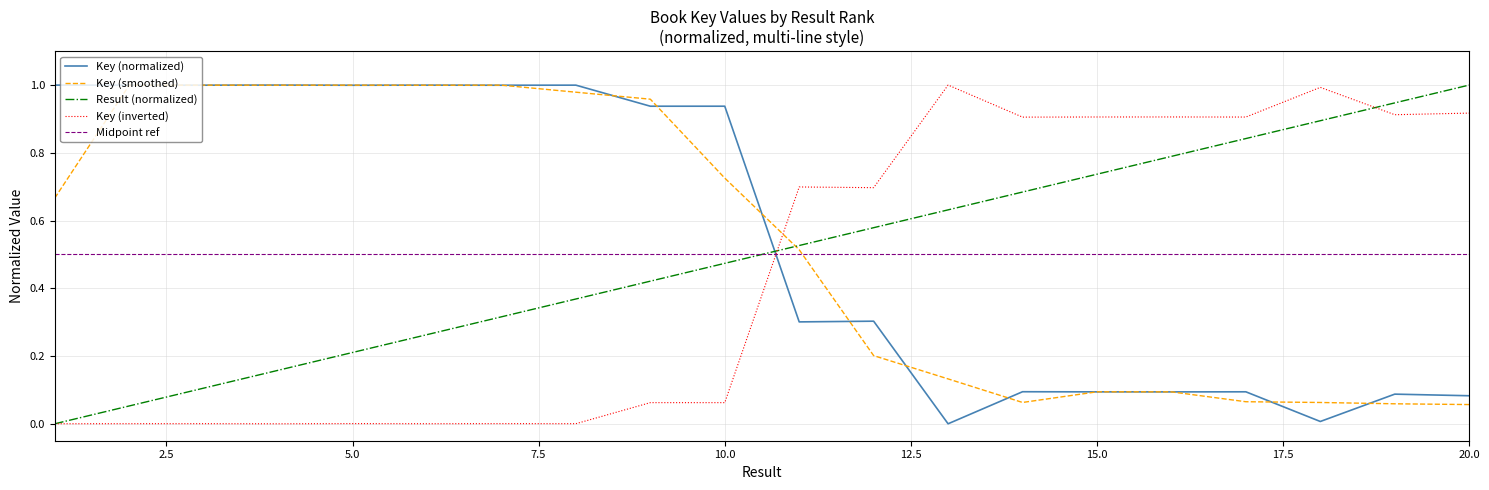

After their last crossing, which series has the higher values: Midpoint ref or Key (smoothed)?

Midpoint ref